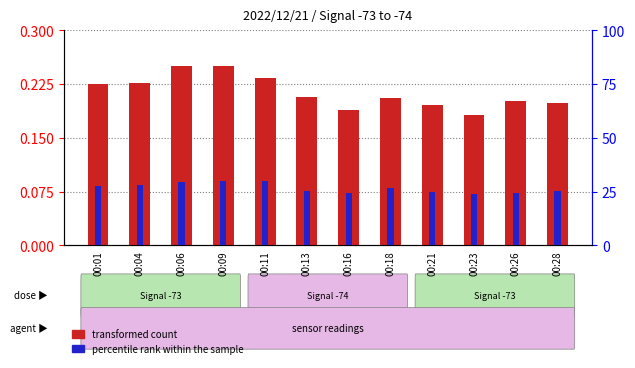

List the series in order of their overall mean, highest first.

percentile rank within the sample, transformed count